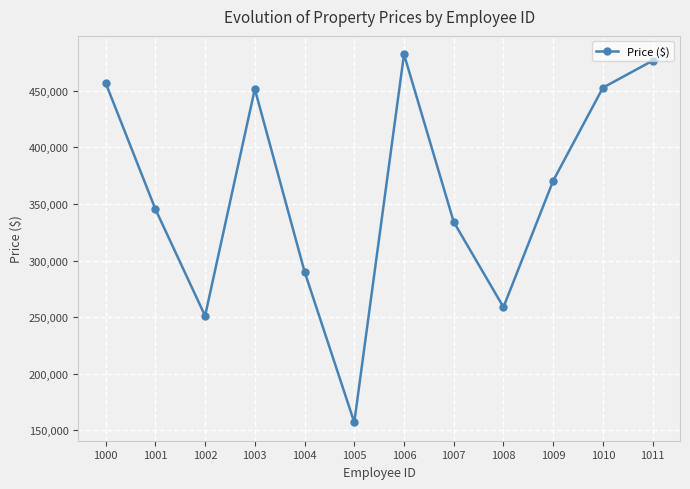

What is the value of the 6th point from the left?

157180